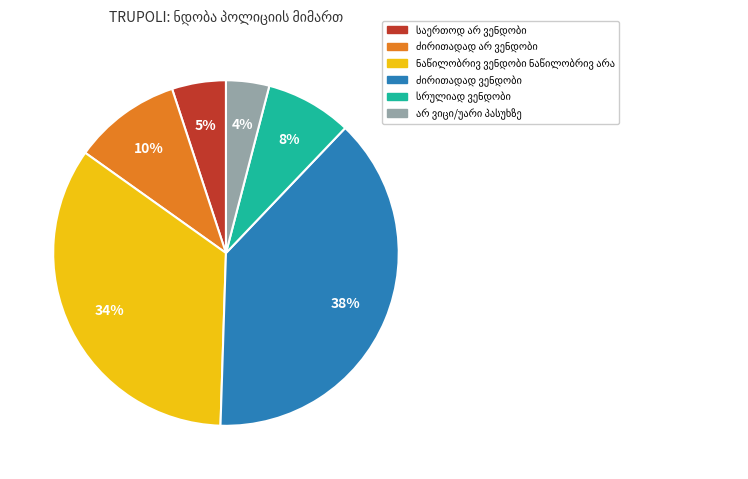

Is there any slice that represents more than half of the pie?

No